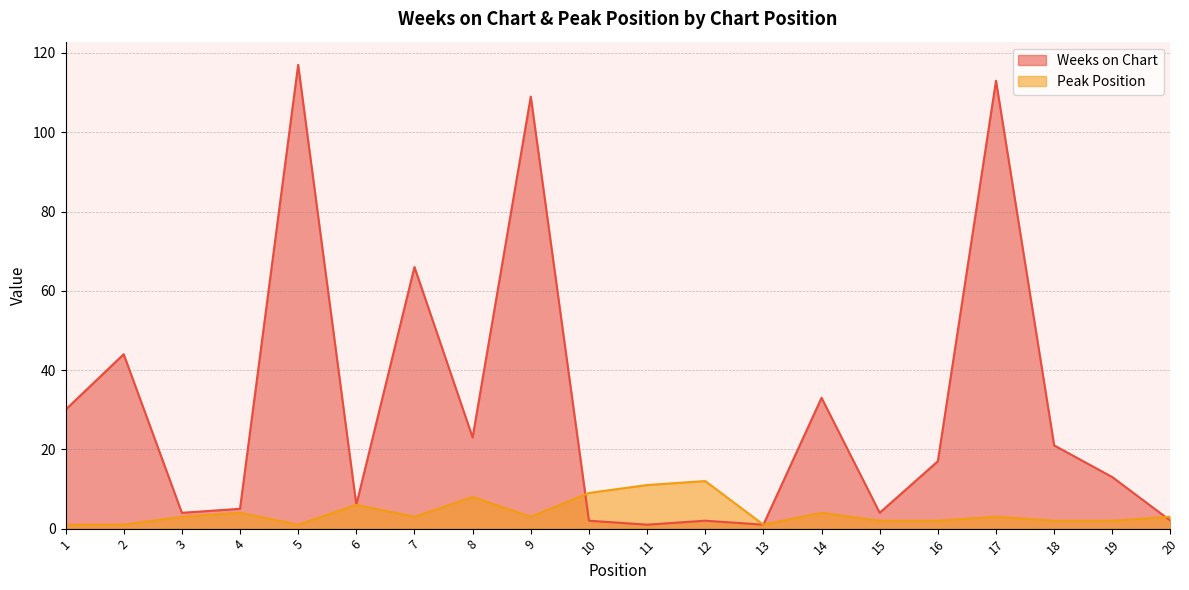

What is the average value of the Peak Position series?

4